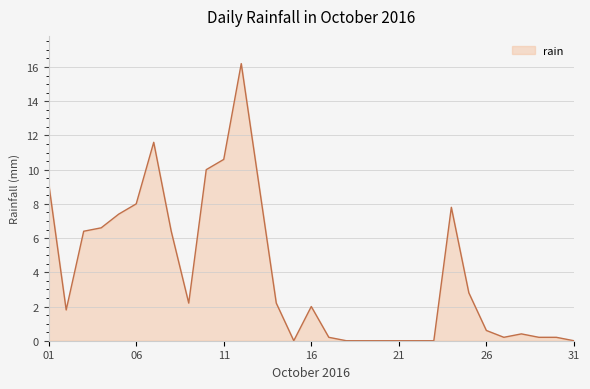

What is the greatest value displayed?

16.2